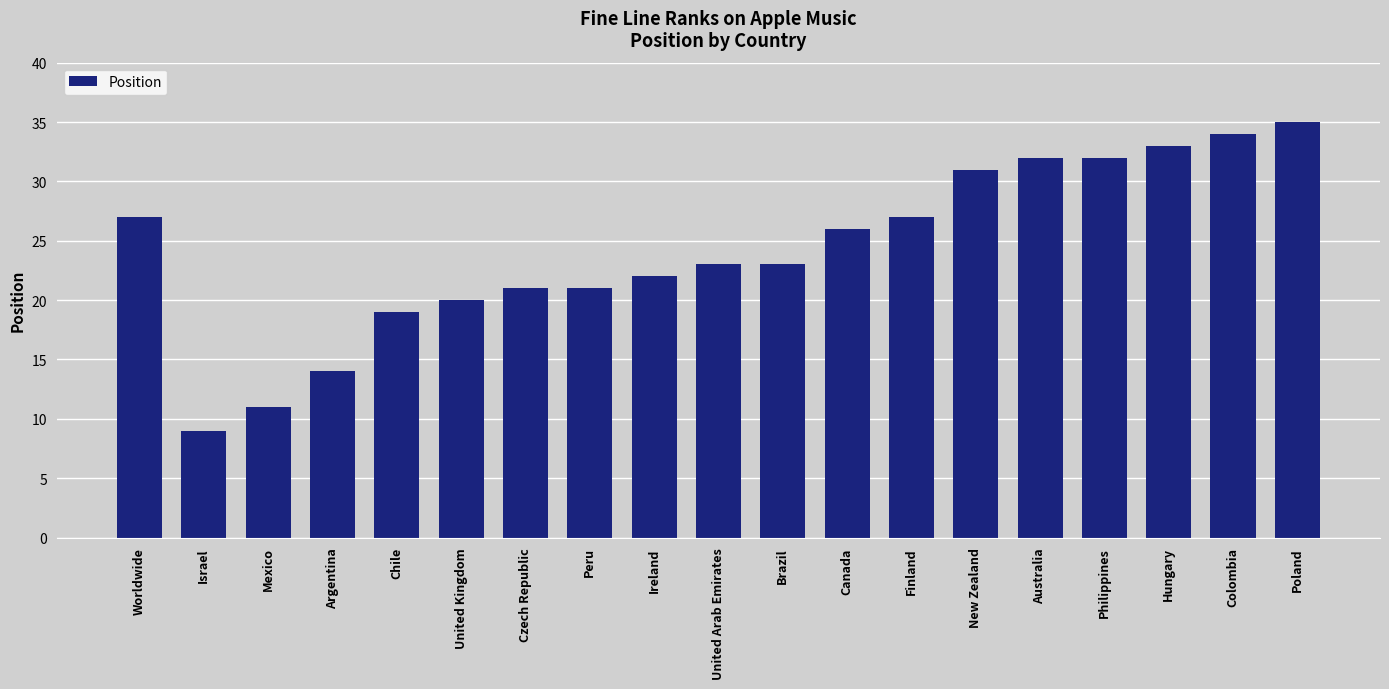

True or false: the data shows 4 at Israel.

False